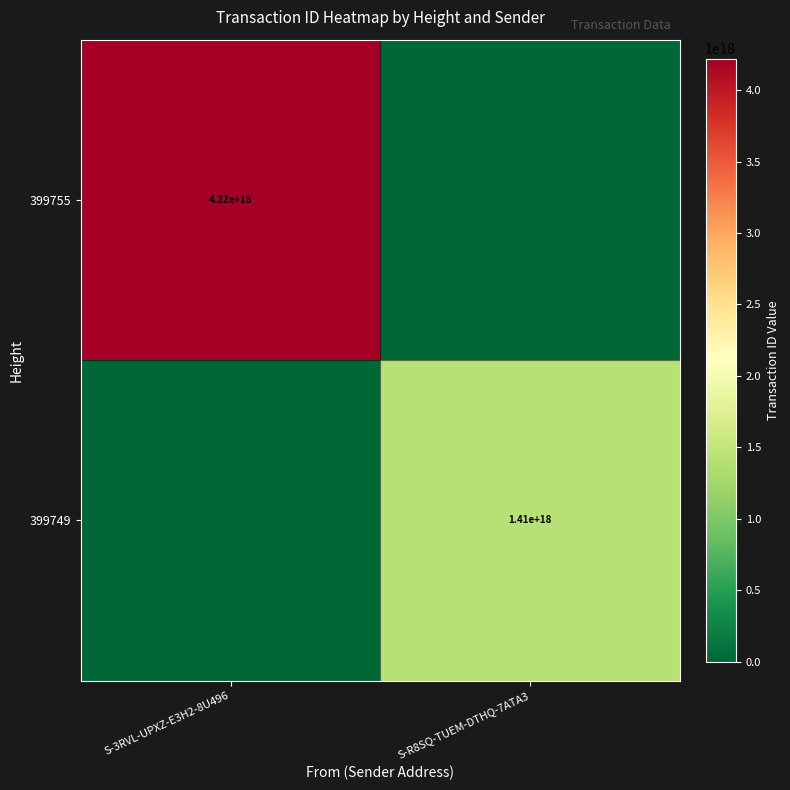

The value of 399755 at S-3RVL-UPXZ-E3H2-8U496 is 4220000000000000000. True or false?

True